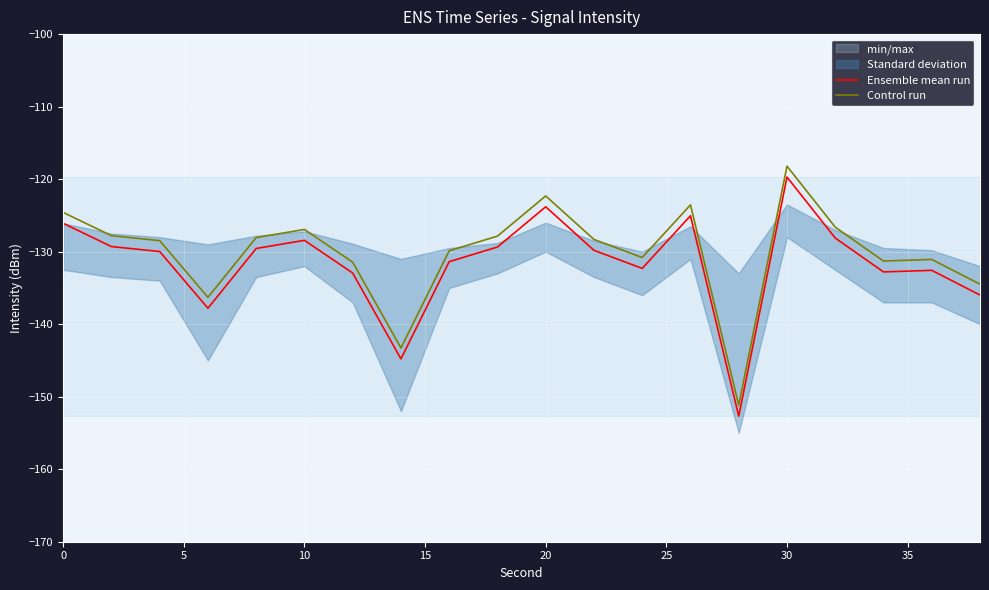

The value of Ensemble mean run at 30 is -53.8. True or false?

False